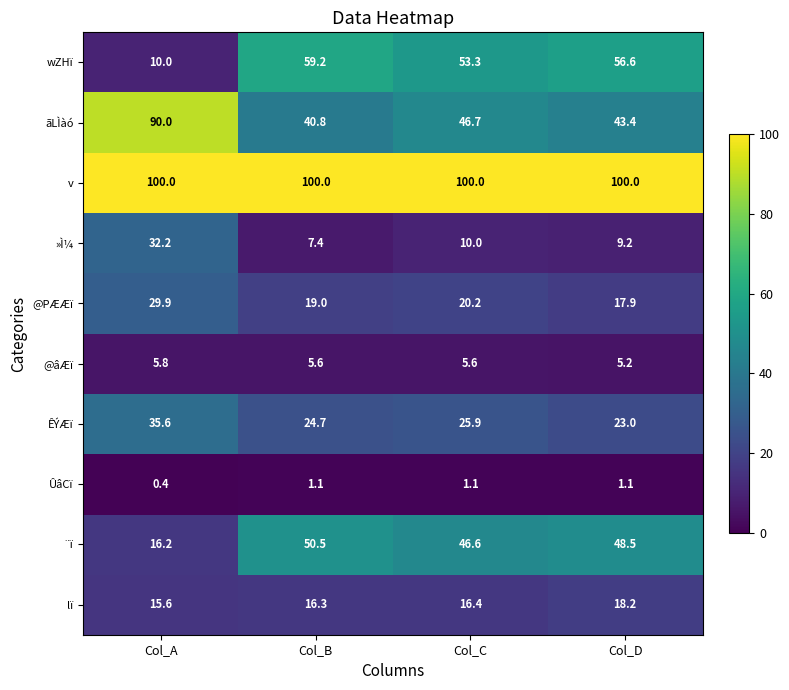

Rank the series by their maximum value, from highest to lowest.

v, ãLÌàó, wZHï, ¨ï, ÊÝÆï, »Ì¼, @PÆÆï, lï, @âÆï, ÛâCï